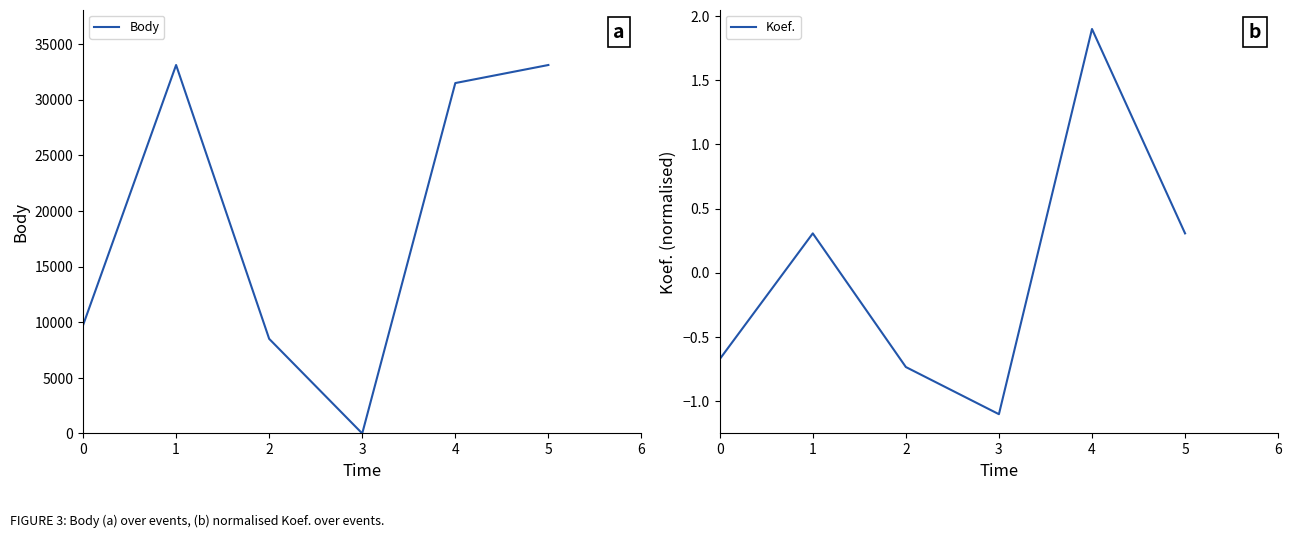

What is the sum of all Body values?

115944